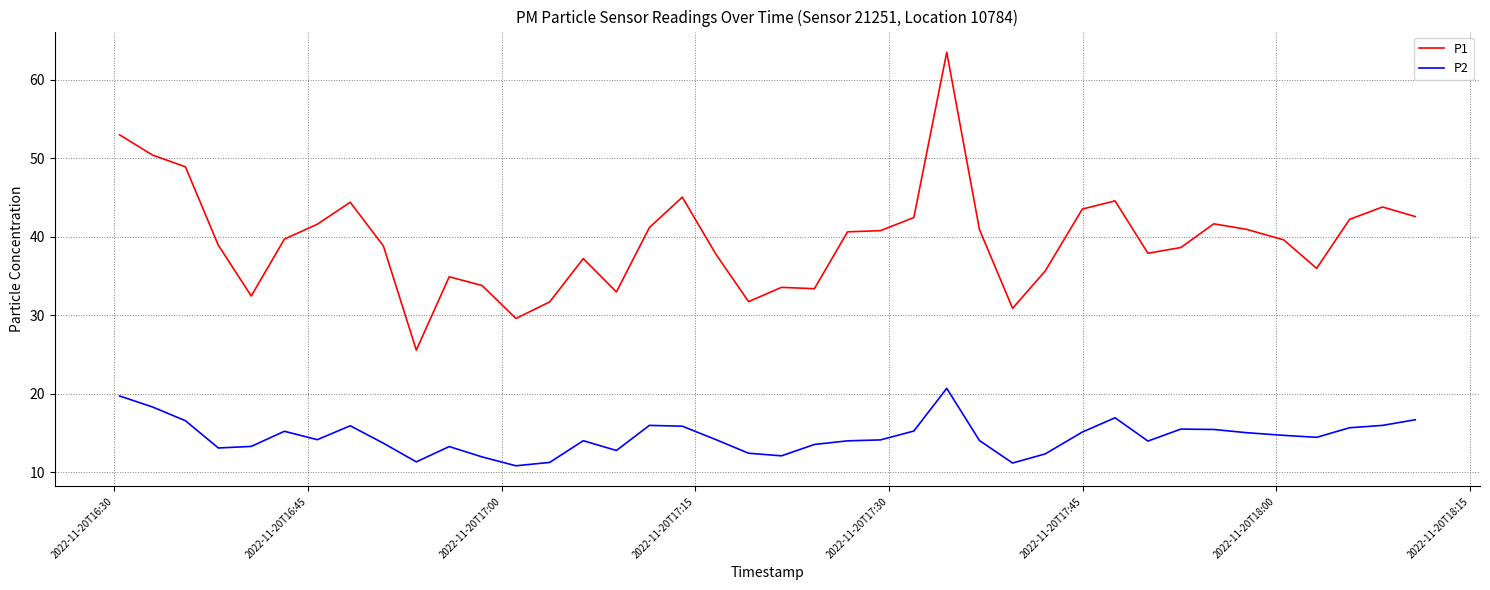

What is the difference between the maximum and minimum values in the P1 series?

38.0